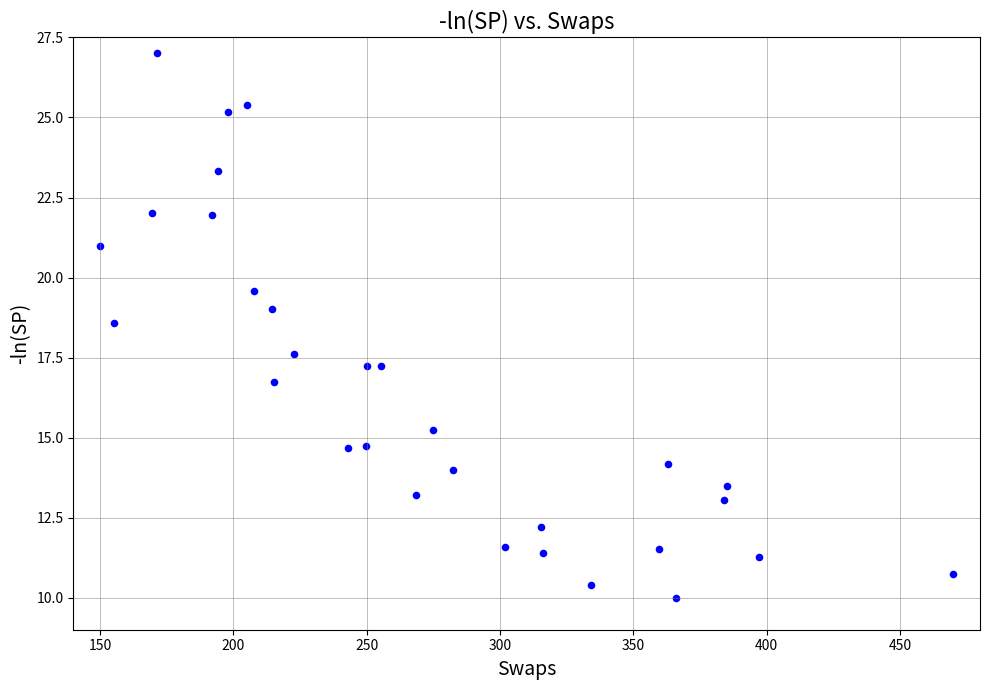

What is the range of Y values (max minus min)?

17.0